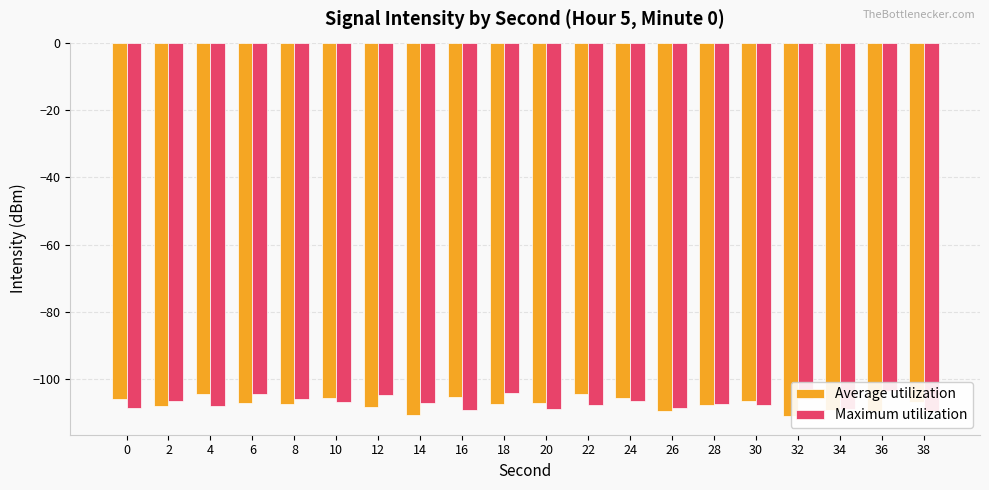

At 2, list the series in order from largest to smallest.

Maximum utilization, Average utilization